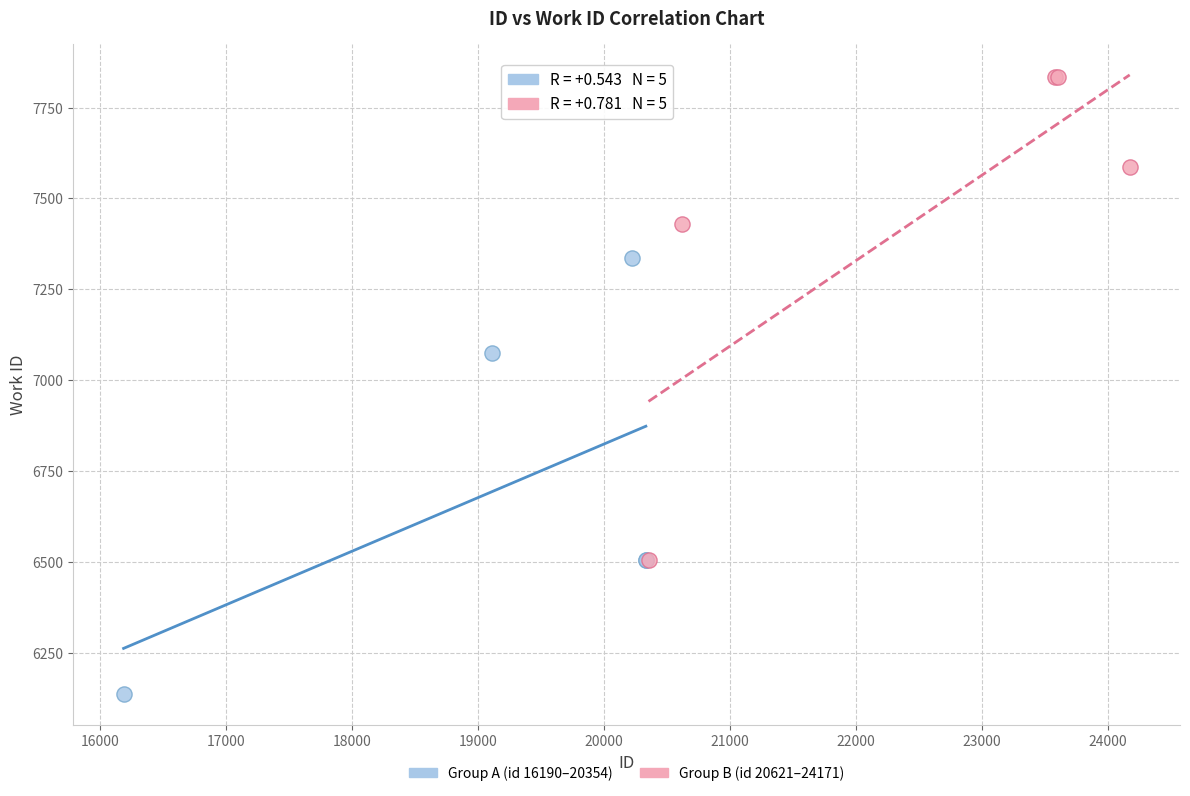

Which series contains the highest Y value?

Group B (id 20621–24171)